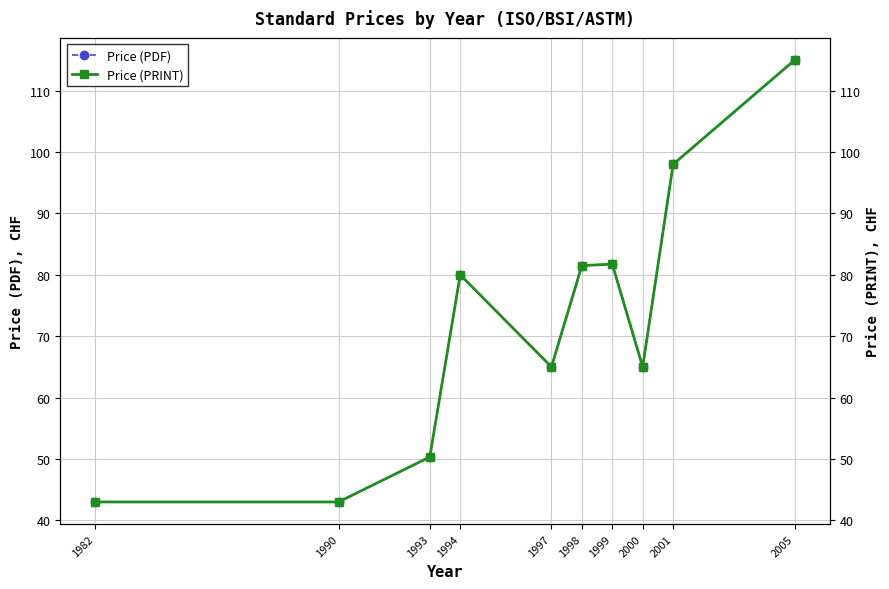

The Price (PRINT) series shows 66.0 at 2005. True or false?

False